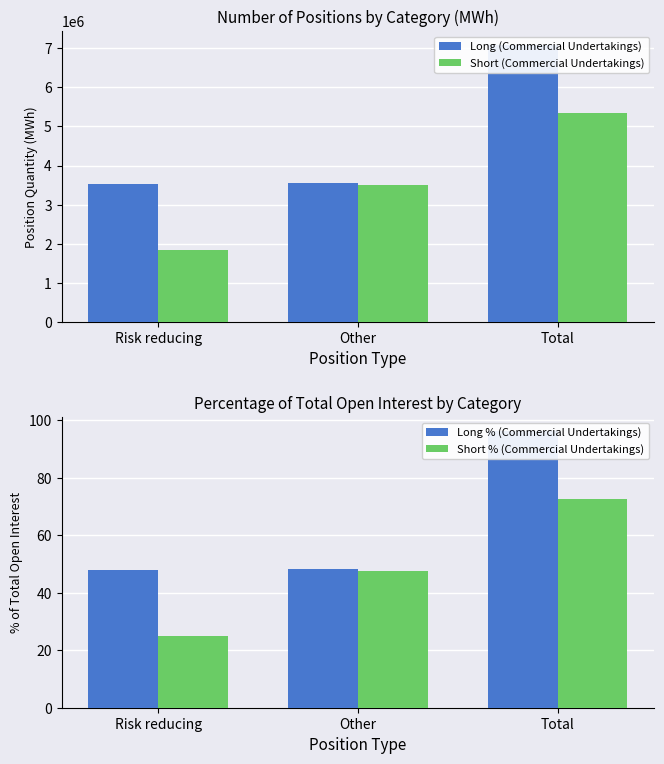

What position from the left is Risk reducing?

1